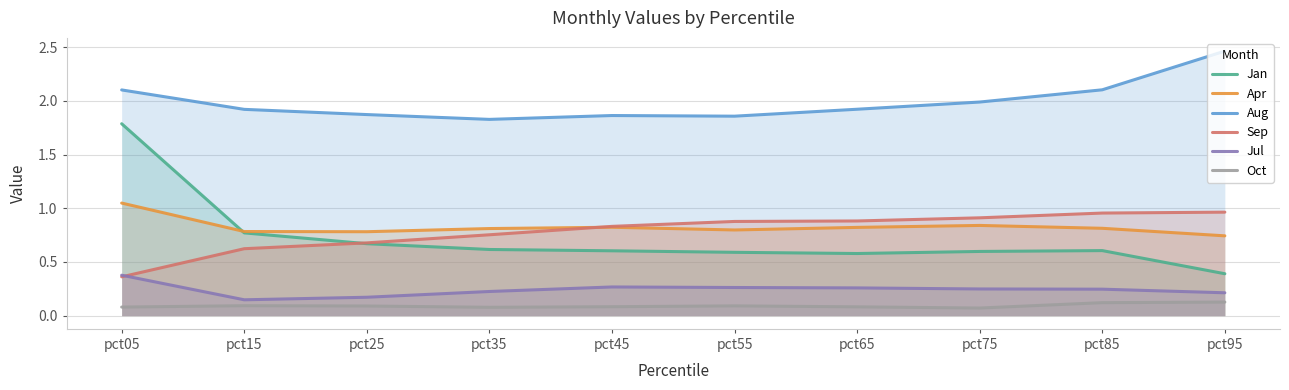

Reading right to left, extract all data points from this chart.

Jan: pct95=0.4	pct85=0.6	pct75=0.6	pct65=0.6	pct55=0.6	pct45=0.6	pct35=0.6	pct25=0.7	pct15=0.8	pct05=1.8
Apr: pct95=0.7	pct85=0.8	pct75=0.8	pct65=0.8	pct55=0.8	pct45=0.8	pct35=0.8	pct25=0.8	pct15=0.8	pct05=1.0
Aug: pct95=2.5	pct85=2.1	pct75=2.0	pct65=1.9	pct55=1.9	pct45=1.9	pct35=1.8	pct25=1.9	pct15=1.9	pct05=2.1
Sep: pct95=1.0	pct85=1.0	pct75=0.9	pct65=0.9	pct55=0.9	pct45=0.8	pct35=0.8	pct25=0.7	pct15=0.6	pct05=0.4
Jul: pct95=0.2	pct85=0.2	pct75=0.2	pct65=0.3	pct55=0.3	pct45=0.3	pct35=0.2	pct25=0.2	pct15=0.1	pct05=0.4
Oct: pct95=0.1	pct85=0.1	pct75=0.1	pct65=0.1	pct55=0.1	pct45=0.1	pct35=0.1	pct25=0.1	pct15=0.1	pct05=0.1